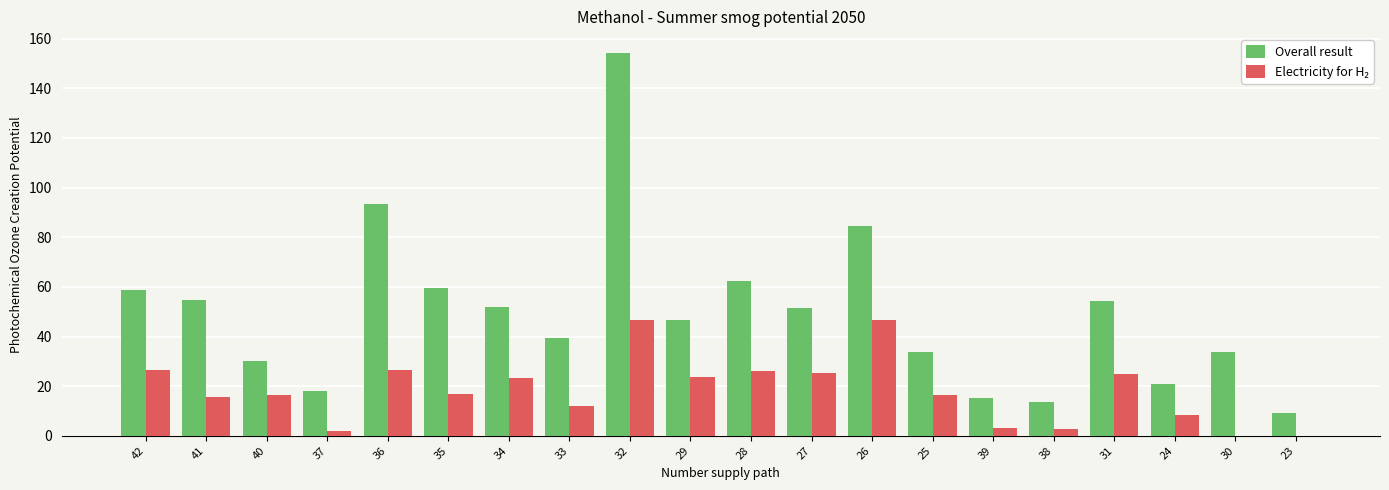

At which category is the sum across all series the highest?

32